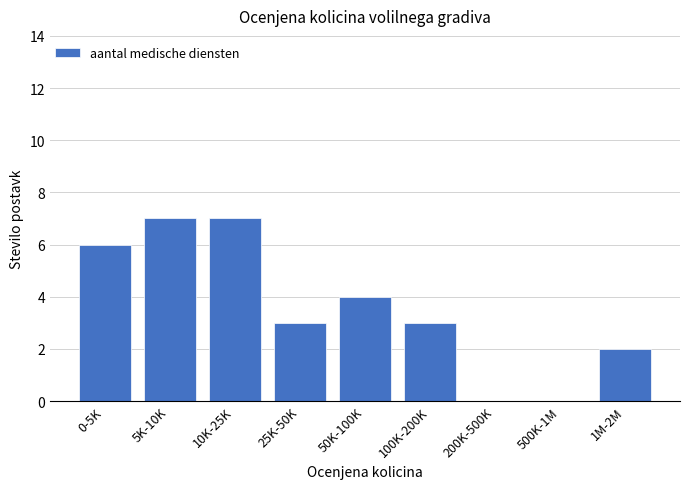

Reading left to right, list all the values displayed in this chart.

0-5K=6	5K-10K=7	10K-25K=7	25K-50K=3	50K-100K=4	100K-200K=3	200K-500K=0	500K-1M=0	1M-2M=2